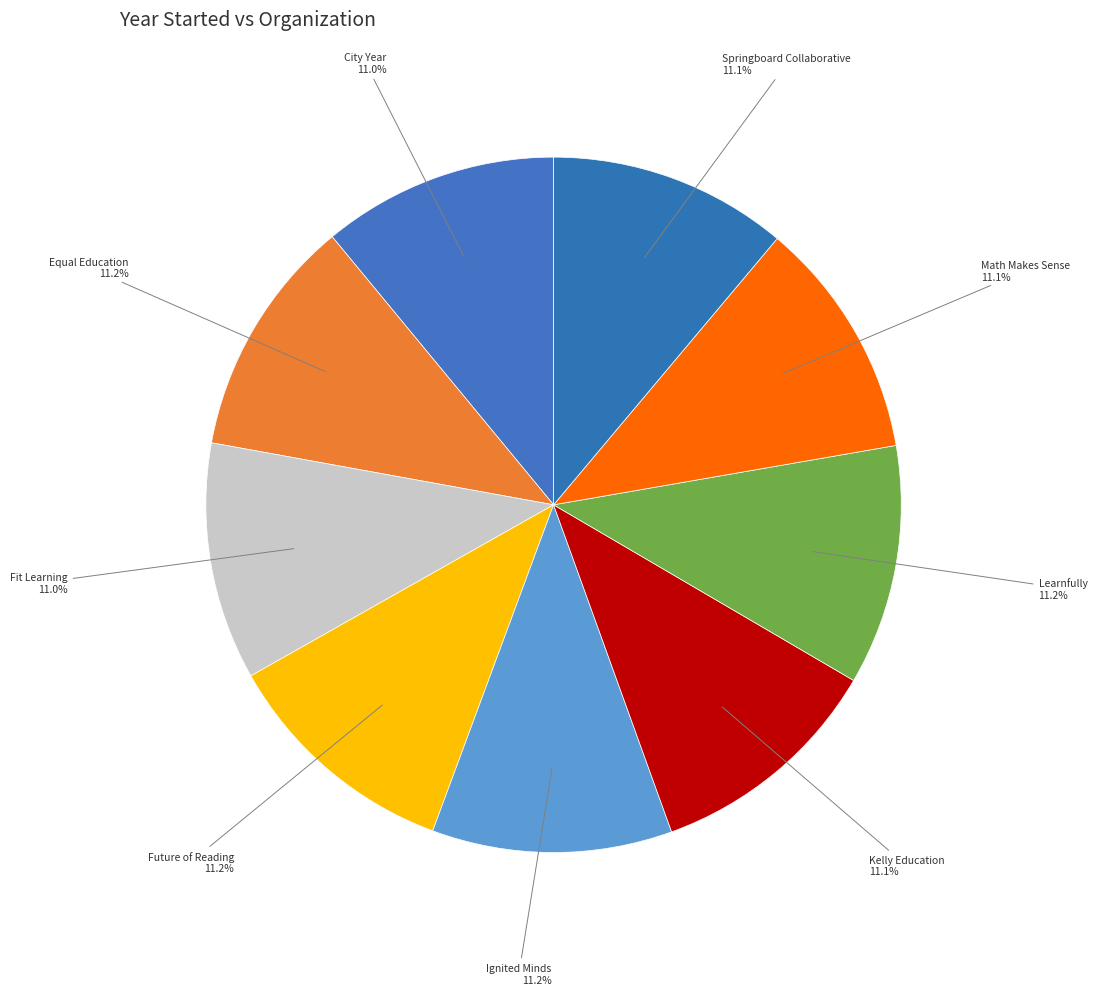

How many slices are in this pie chart?

9